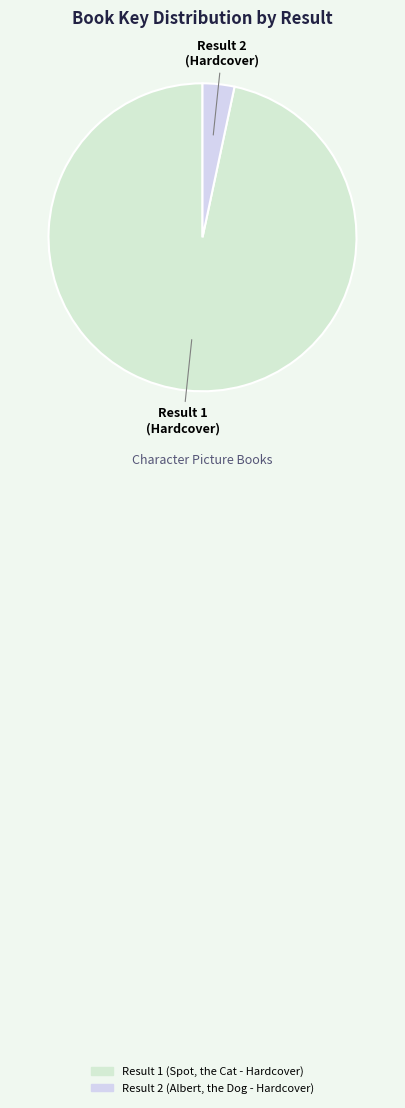

How many slices are in this pie chart?

2